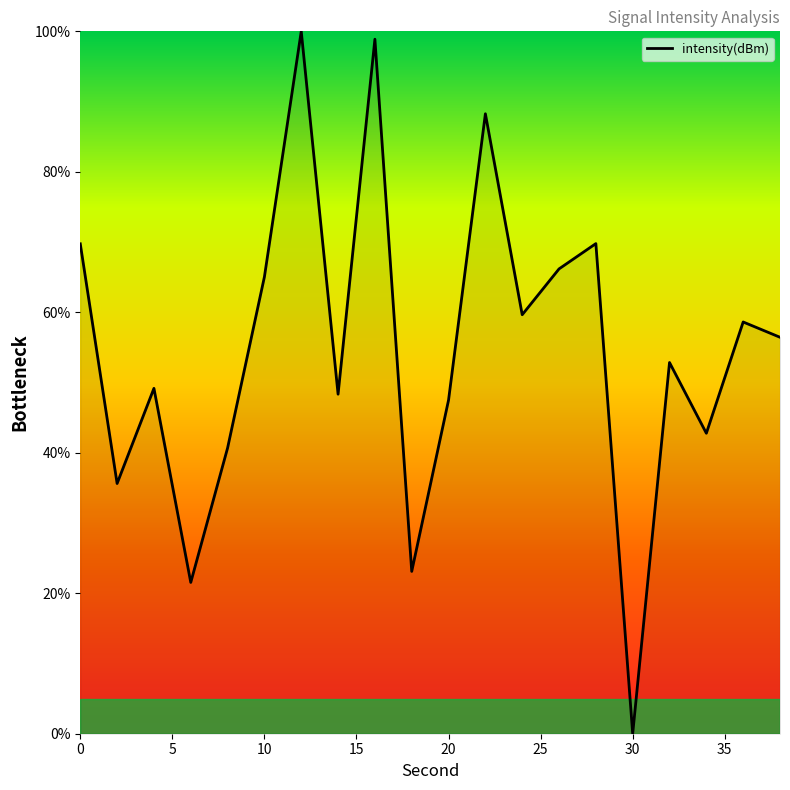

What is the greatest value displayed?

100.0